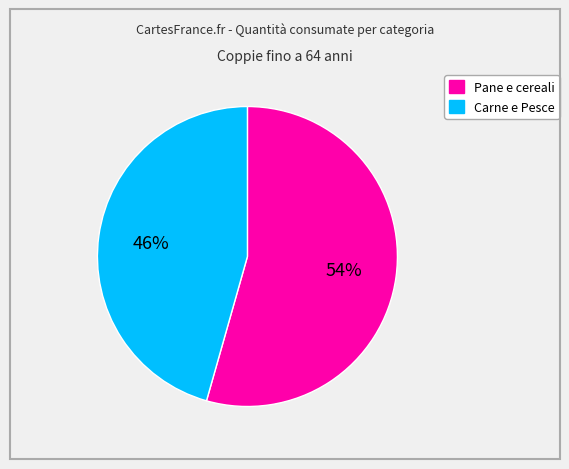

To the nearest percent, what is the average slice percentage?

50%